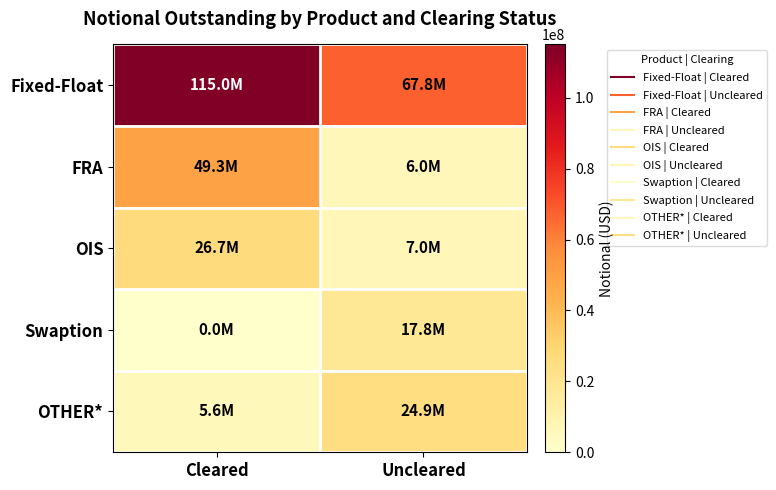

Reading left to right, what are all the values shown in this chart?

Fixed-Float: Cleared=115048673	Uncleared=67825401
FRA: Cleared=49251337	Uncleared=5982067
OIS: Cleared=26694348	Uncleared=6987178
Swaption: Cleared=0	Uncleared=17762238
OTHER*: Cleared=5622185	Uncleared=24917491